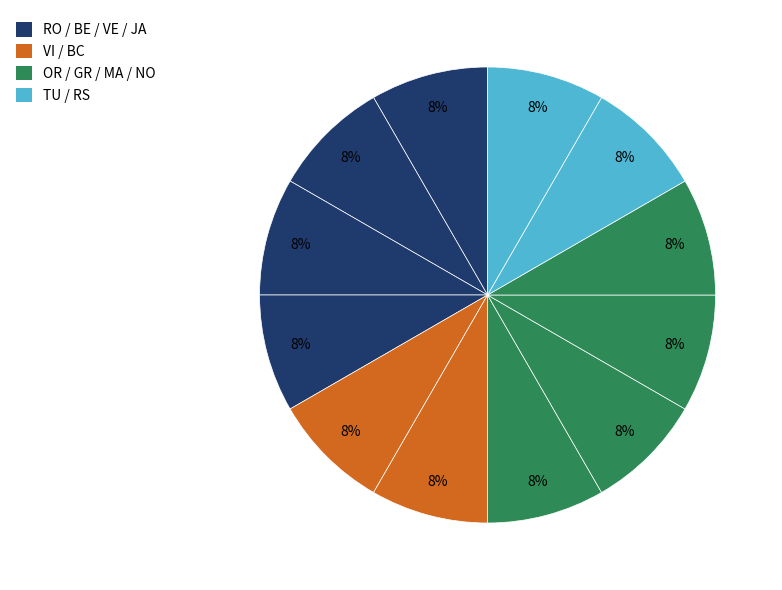

Which category has the biggest portion of the pie?

MA